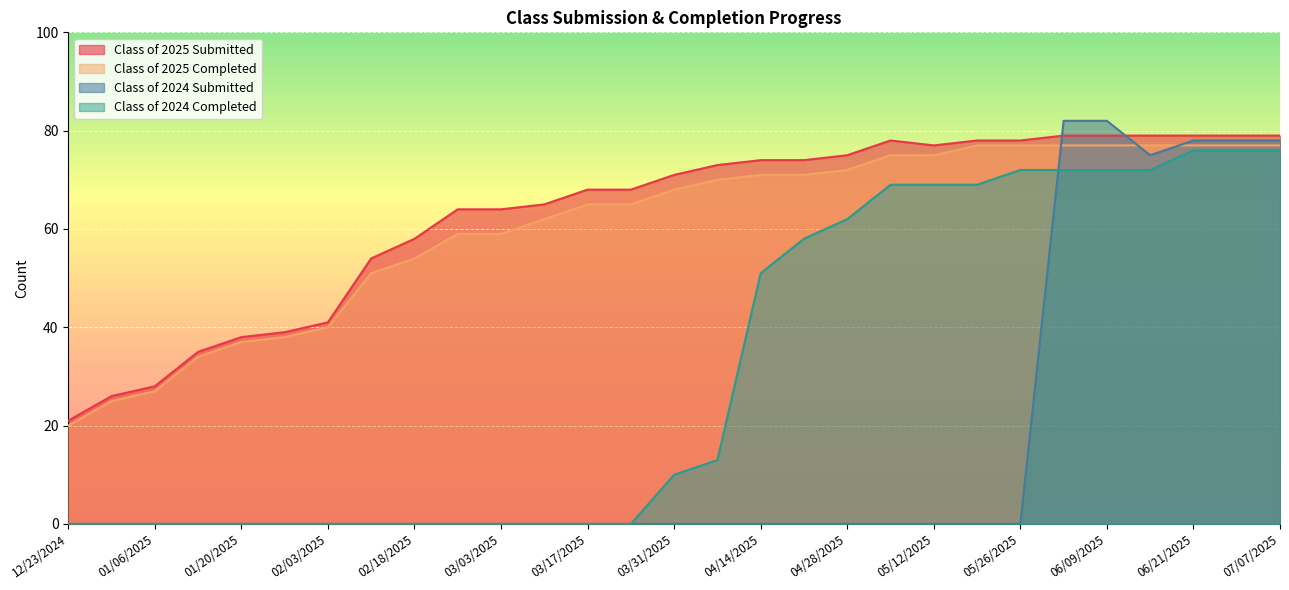

What is the difference between the Class of 2024 Completed values at 02/10/2025 and 03/31/2025?

10